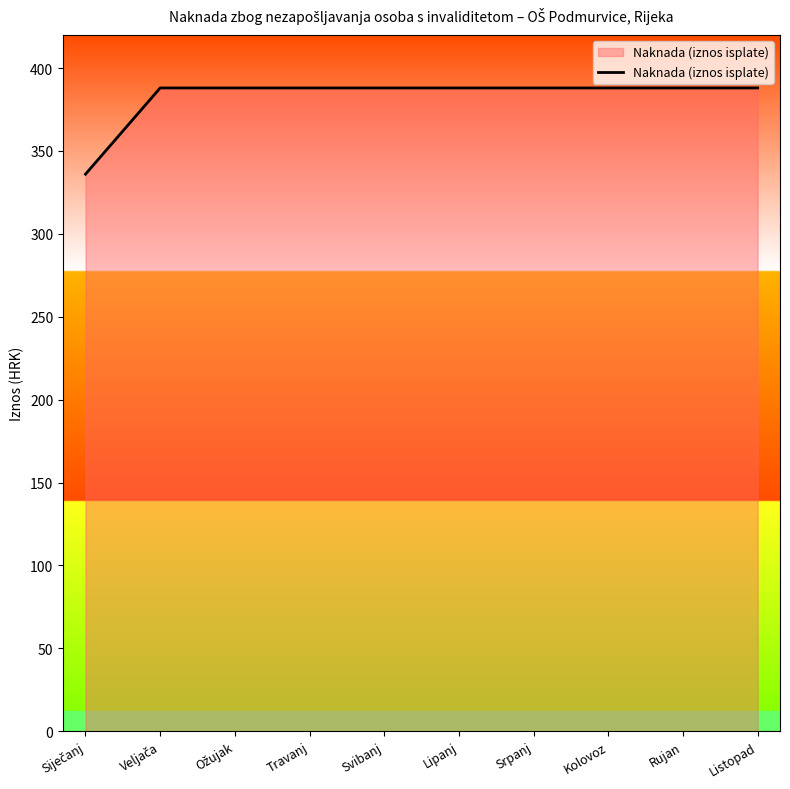

True or false: the data shows 694 at Svibanj.

False